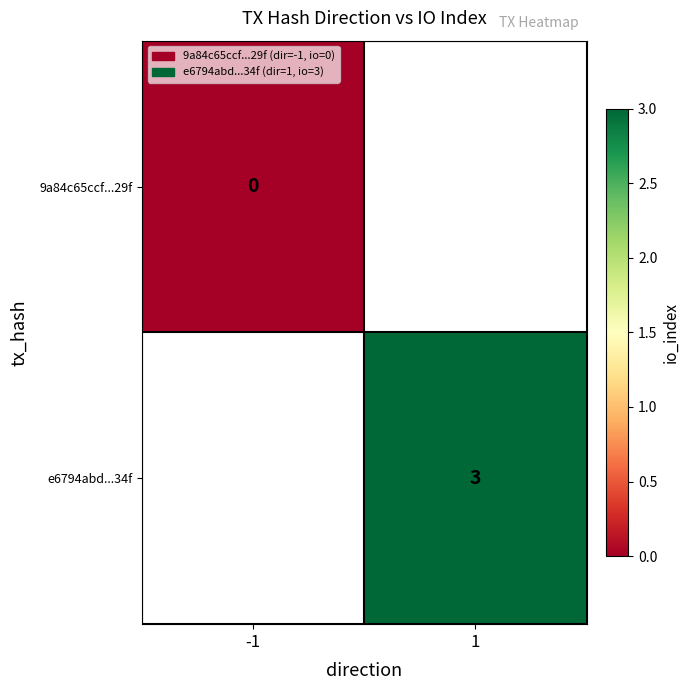

The value of e6794abd...34f at 1 is 3. True or false?

True